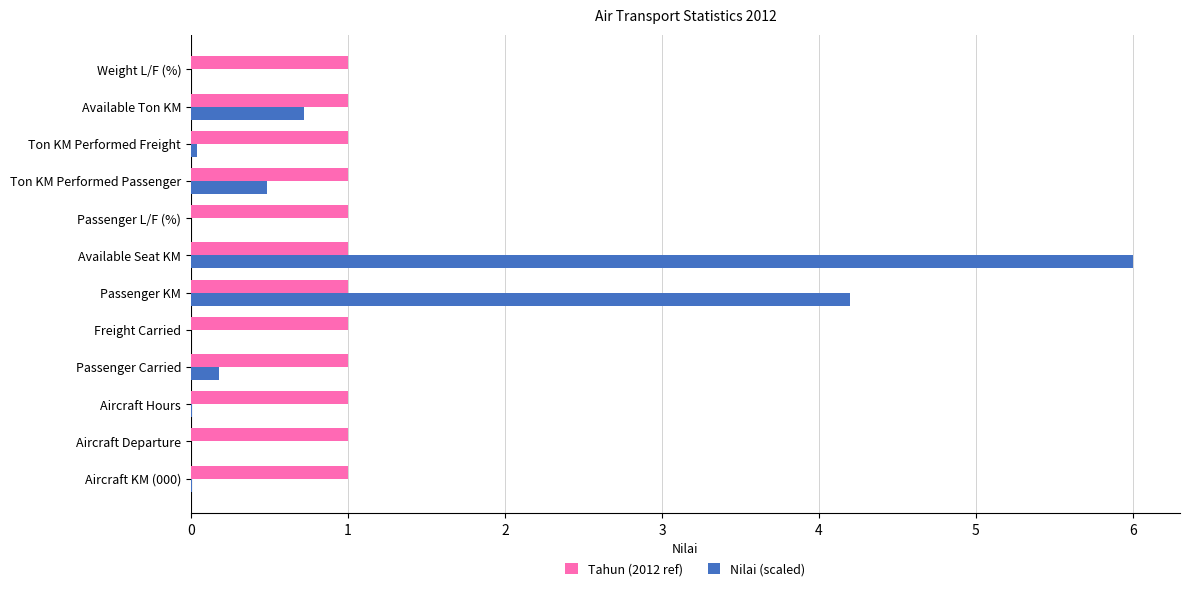

What is the maximum value for Nilai (scaled)?

6.0